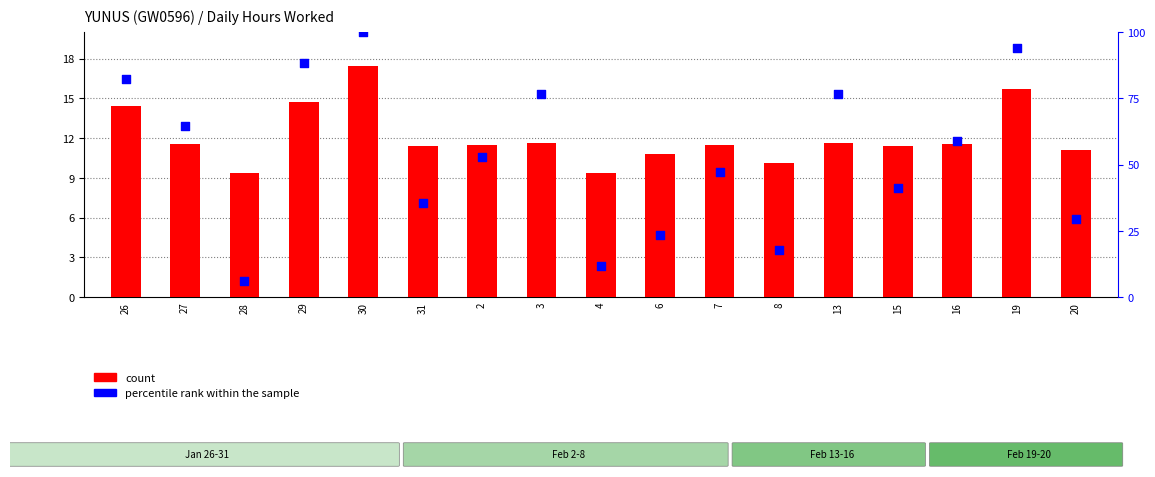

What are all the series names shown in the legend?

count, percentile rank within the sample